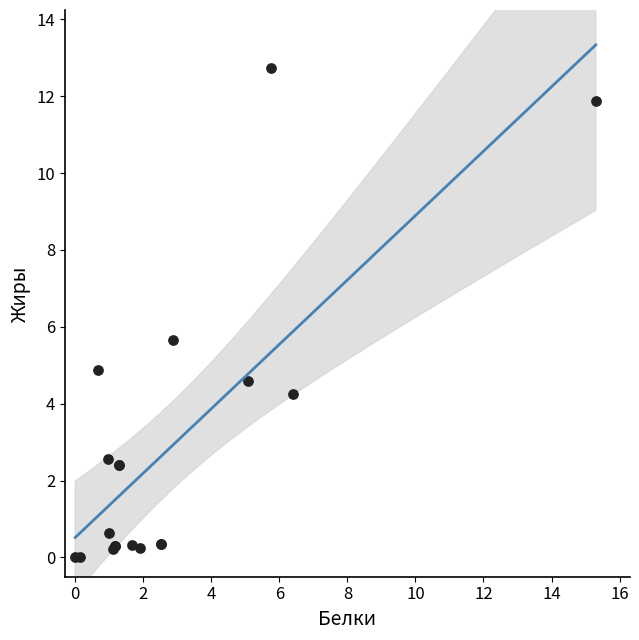

What Y value in the scatter plot is closest to 6?

5.7